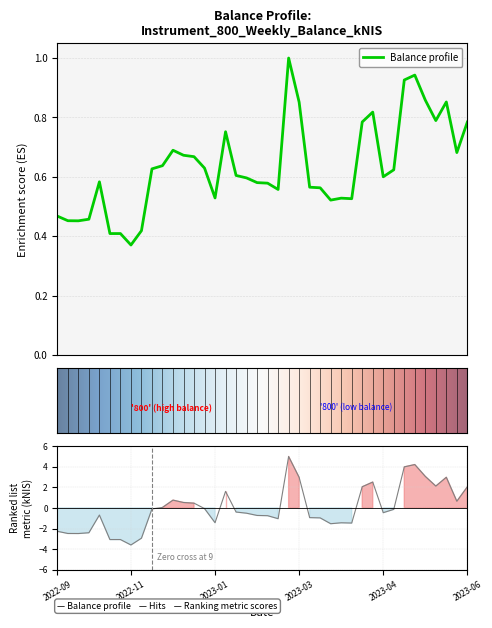

What is the average value?

0.6